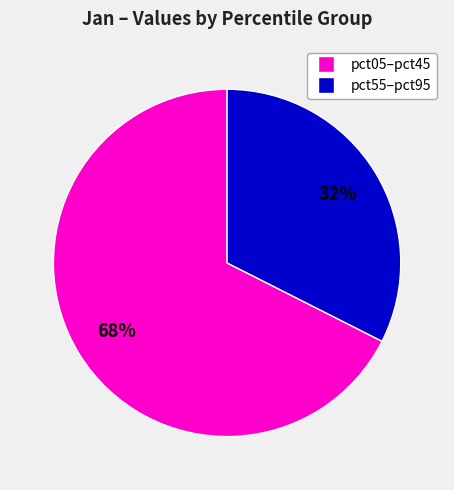

Does any single category account for the majority?

Yes